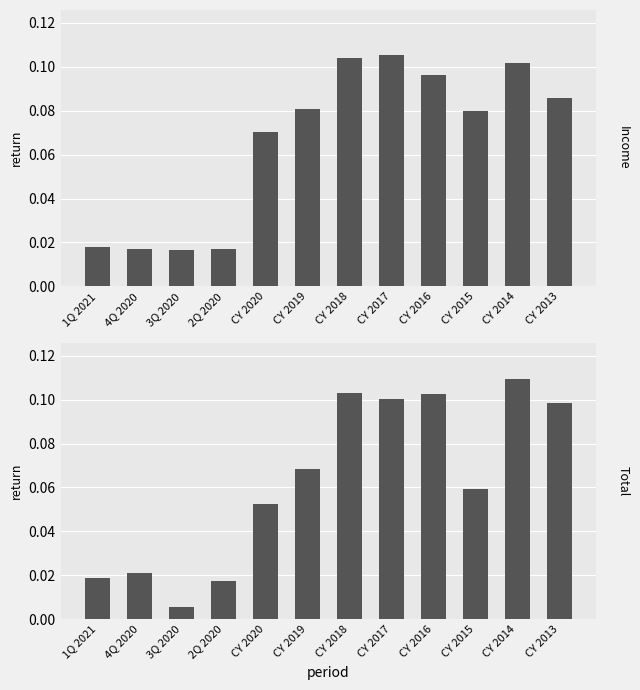

How many bars are there in total?

24